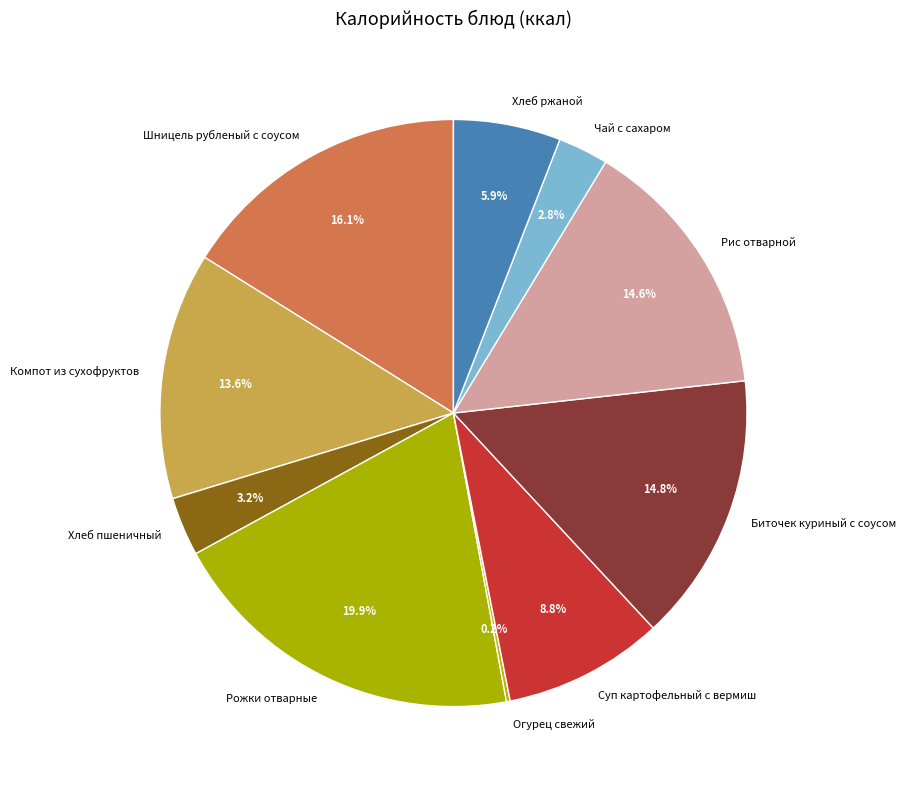

Does Суп картофельный с вермиш represent more than half of the total?

No